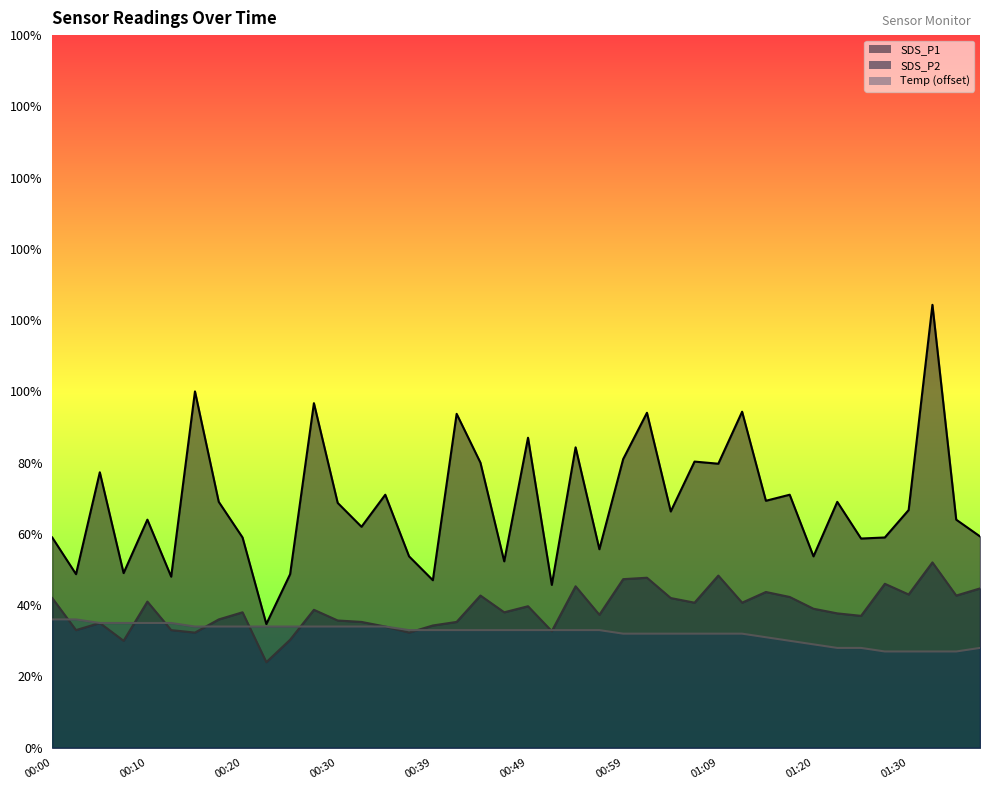

What is the total value across all series at 01:09?

16.0